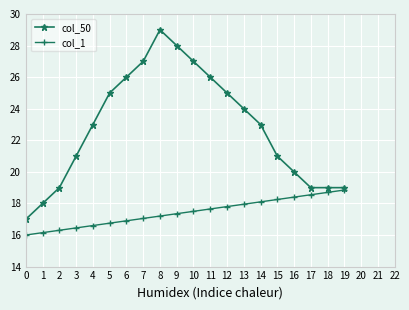

Which series changed the most between 12 and 17?

col_50